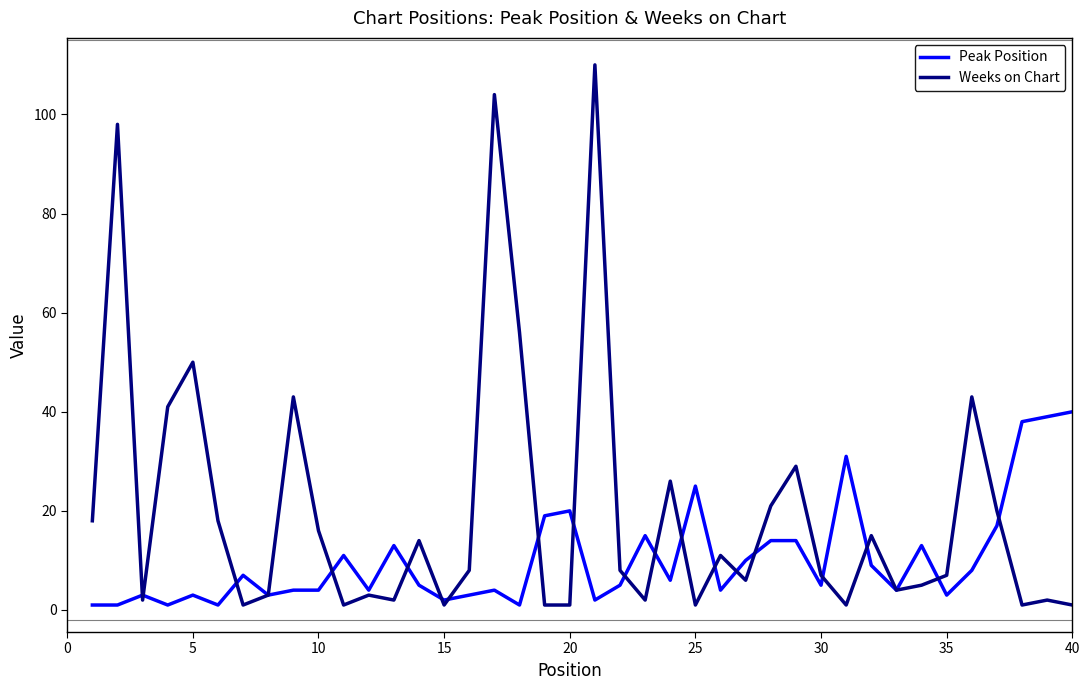

What is the highest value of the Peak Position series?

40